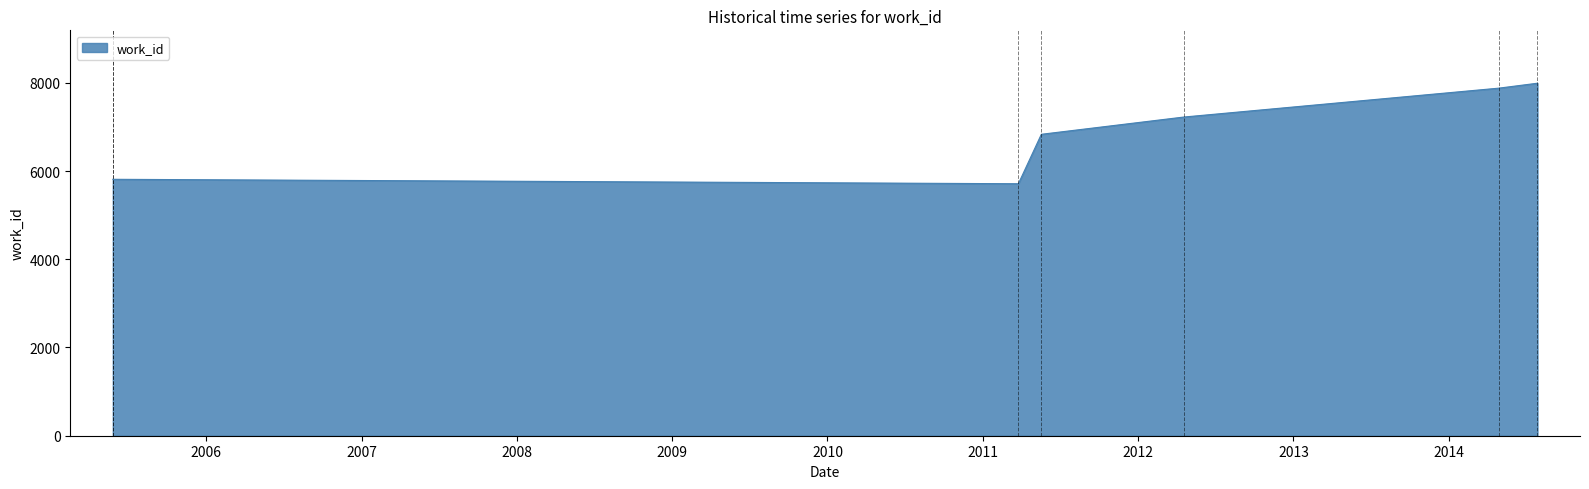

The value at 19699 is 4452. True or false?

False